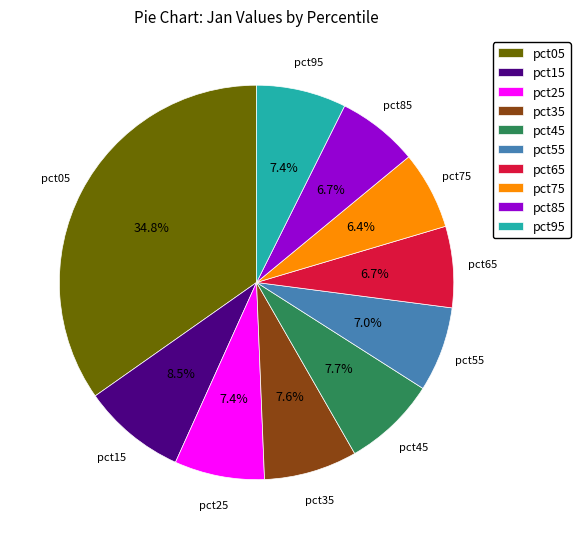

To the nearest percent, what percentage of the pie is pct45?

8%